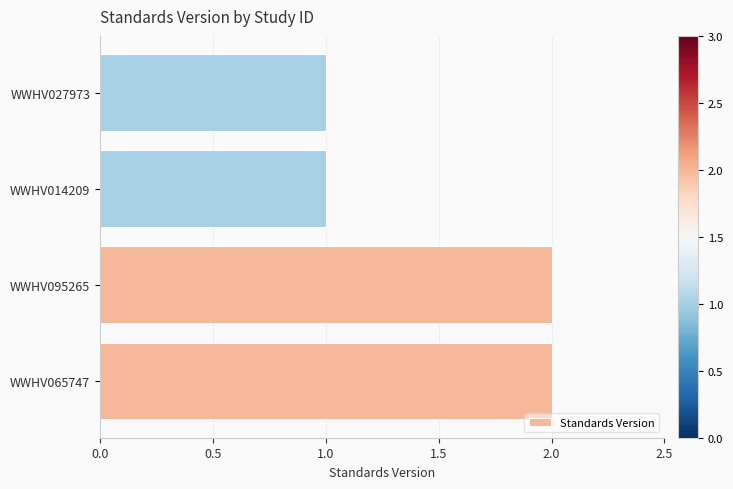

Approximately how many times larger is the value at WWHV014209 compared to WWHV095265?

0.5